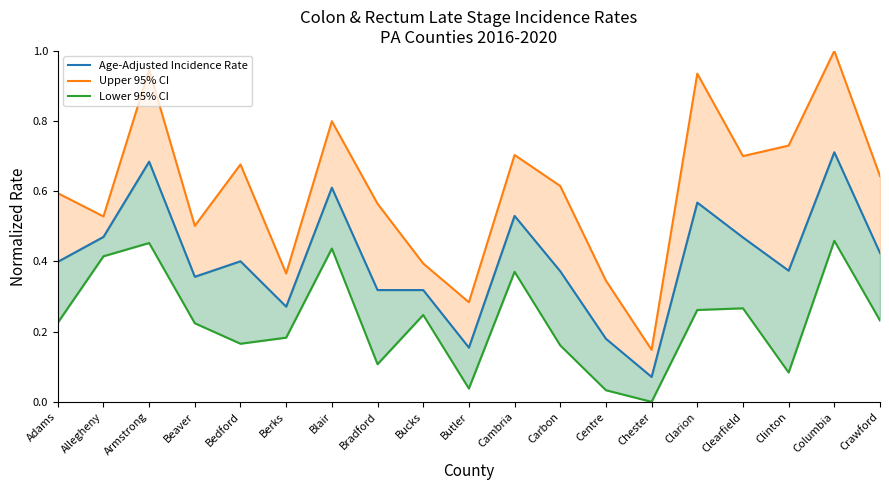

How many distinct data groups are displayed?

3